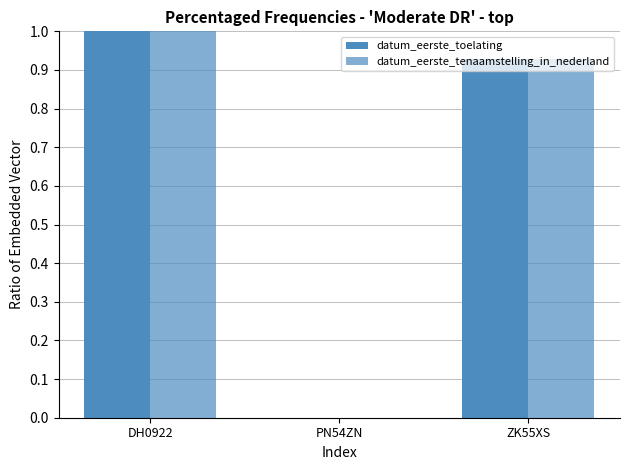

How many data points does each series have?

3